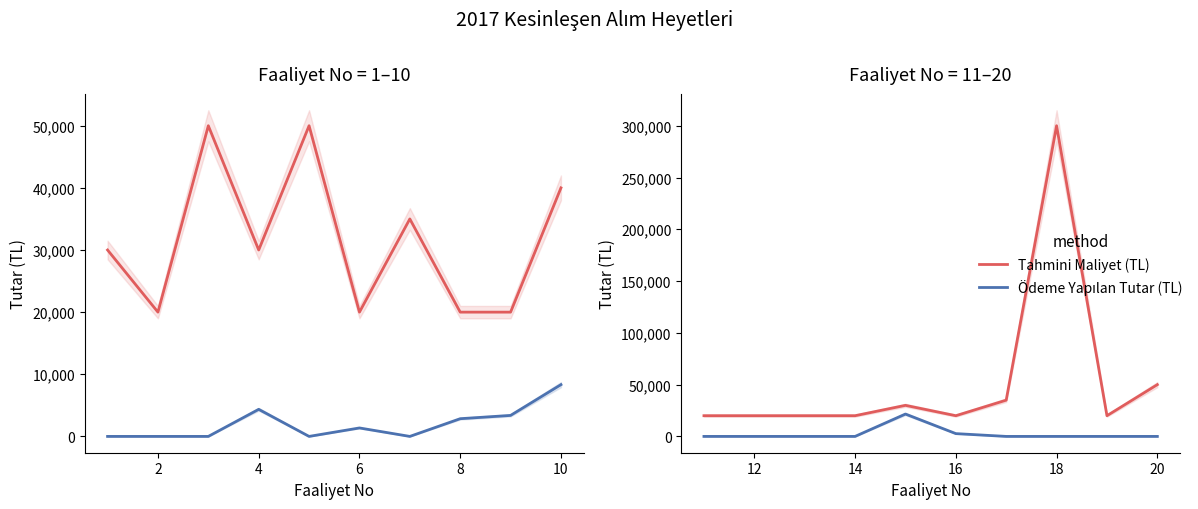

Which series has the widest spread of values?

Tahmini Maliyet (TL)